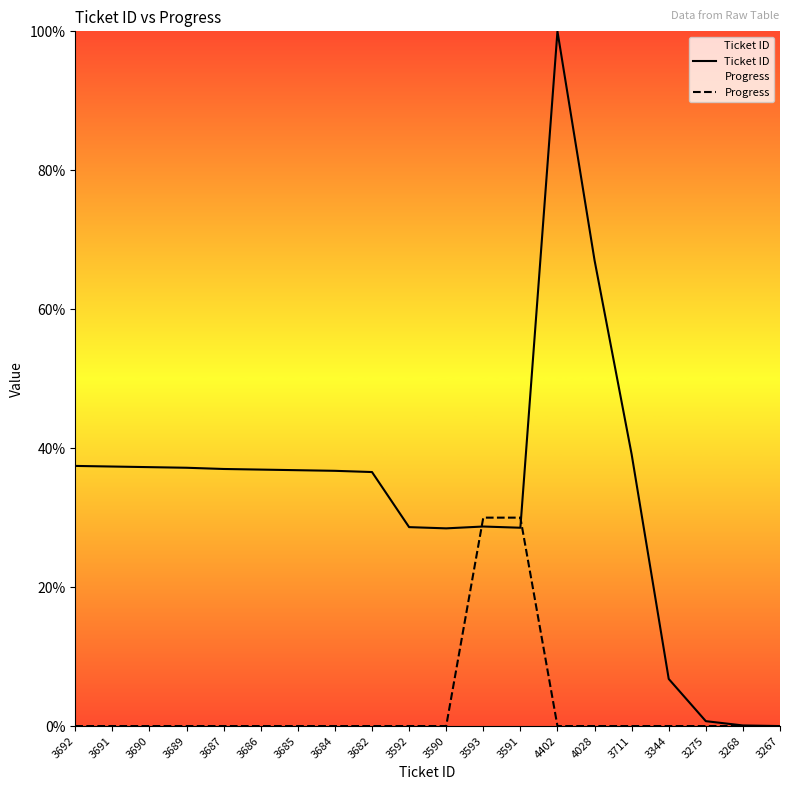

What position from the right is 3682?

12